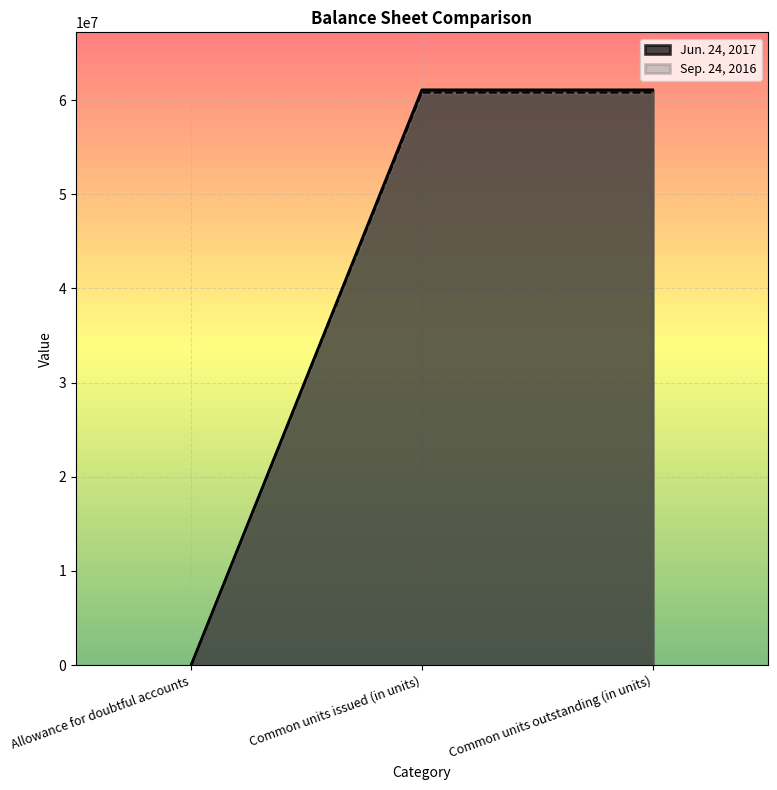

What are all the series names shown in the legend?

Jun. 24, 2017, Sep. 24, 2016